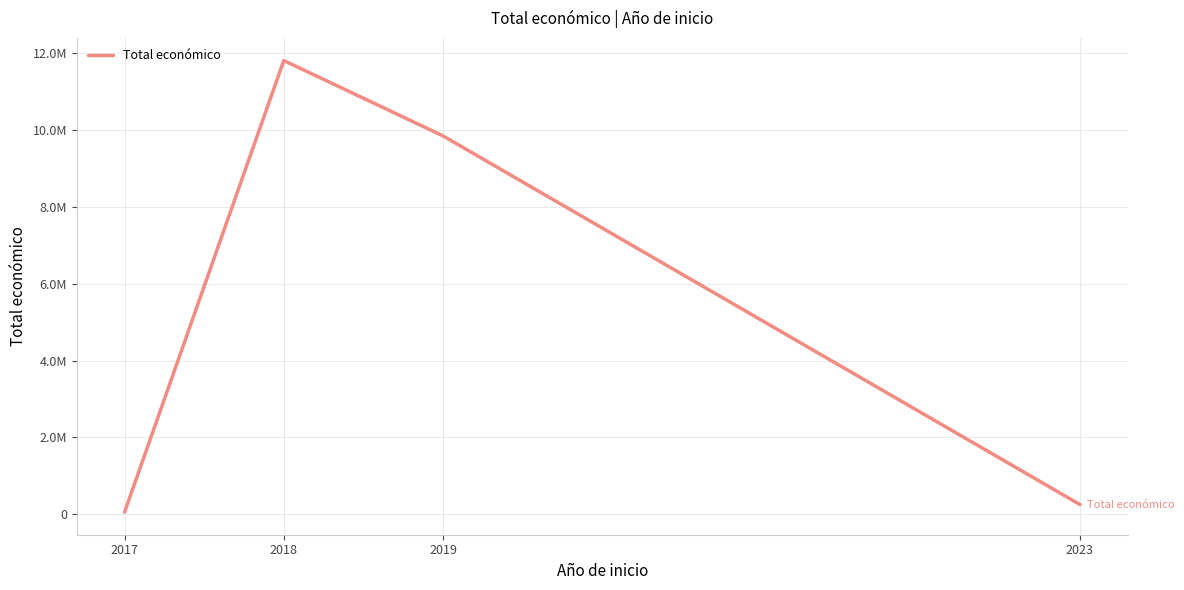

Is this an area chart (filled region under the line)?

No